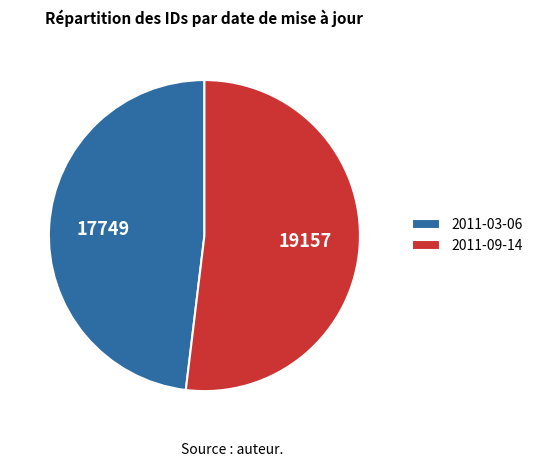

True or false: 2011-09-14 accounts for 37% of the total.

False